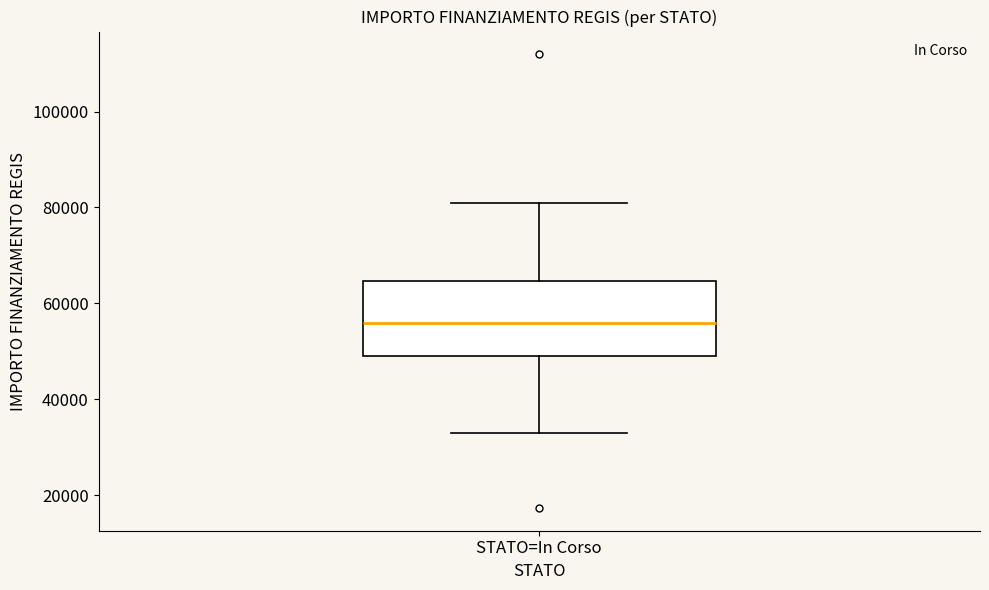

Where does the lower whisker of the box for STATO=In Corso end on the y-axis? The values are not printed on the chart, so give them approximately, as read against the axis.

32000